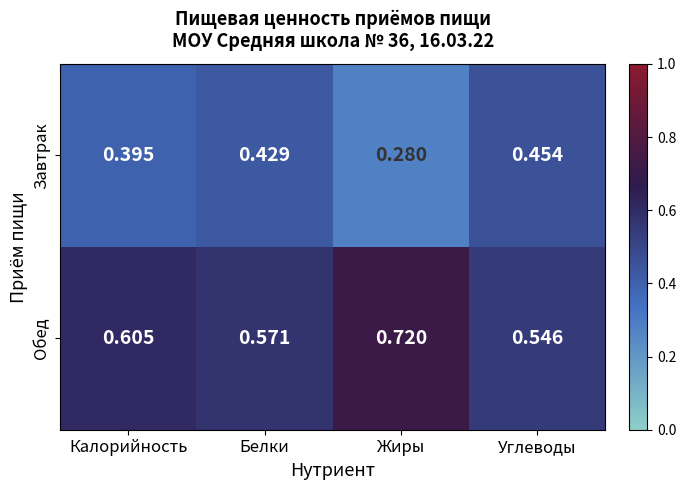

Which label corresponds to the largest value in the chart?

Жиры